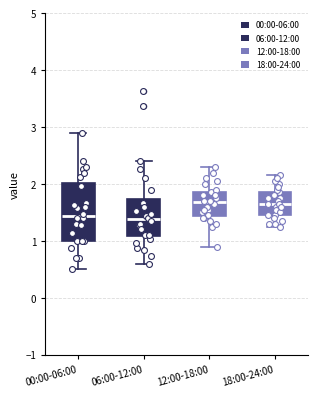

Comparing the boxes themselves (not the whiskers), which one is the tallest?

00:00-06:00